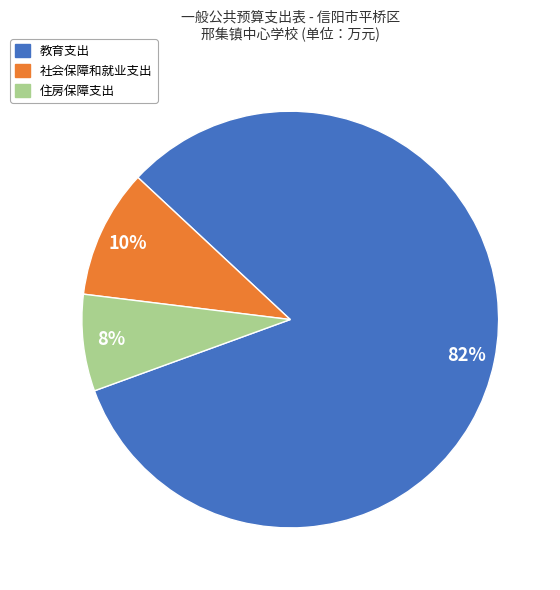

How many slices are in this pie chart?

3